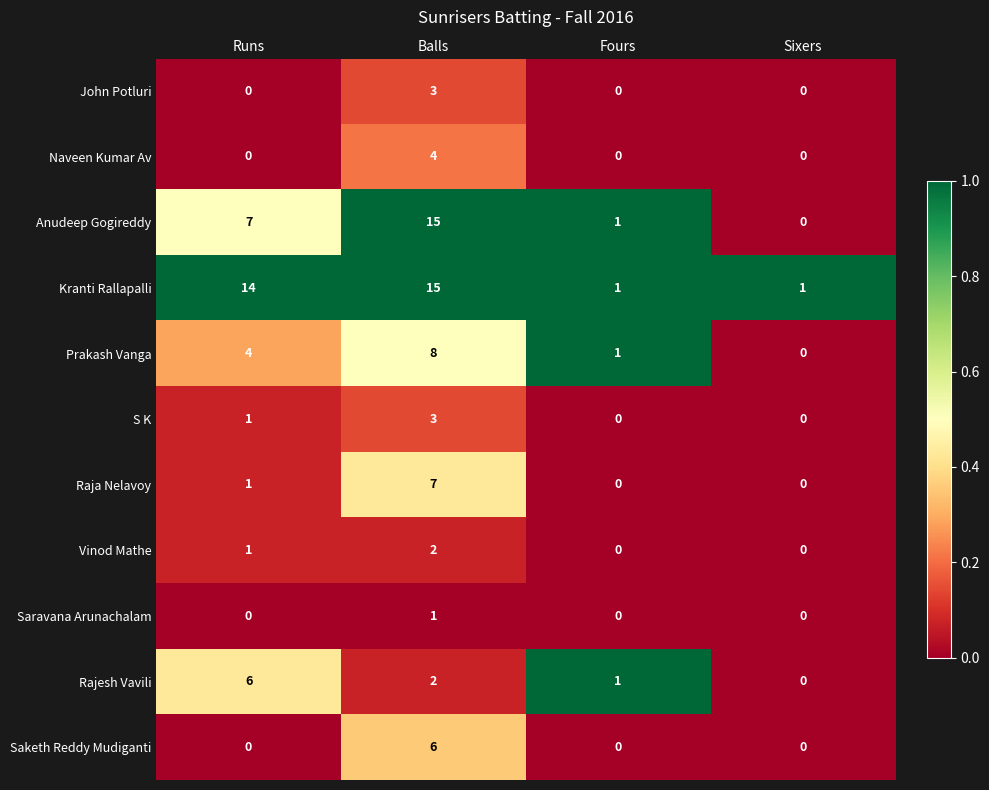

At which label is Prakash Vanga closest to 4?

Runs